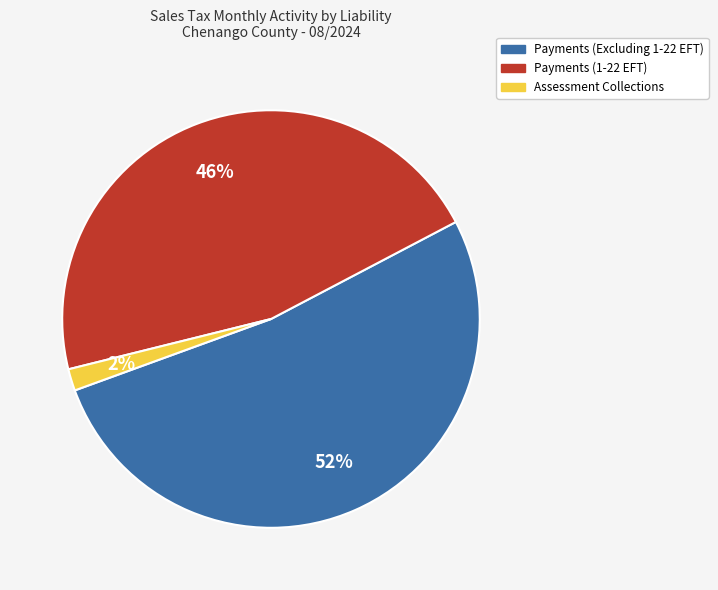

Rank the categories by value from lowest to highest.

Assessment Collections, Payments (1-22 EFT), Payments (Excluding 1-22 EFT)